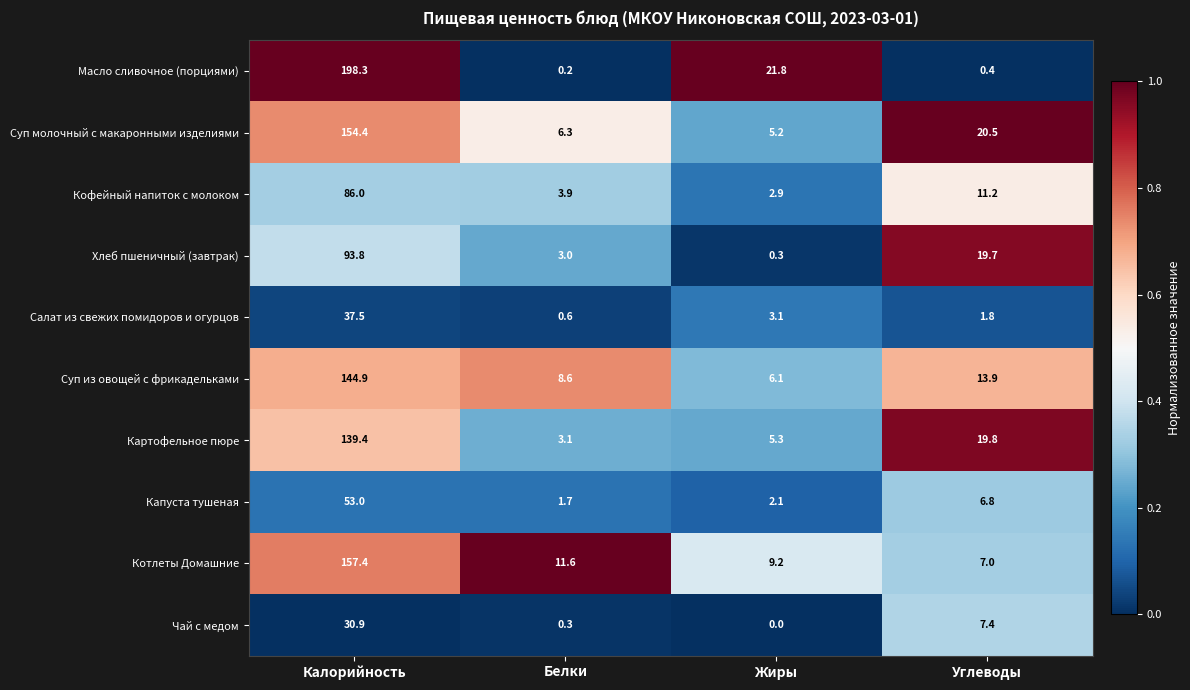

At which label is Масло сливочное (порциями) closest to 99?

Жиры